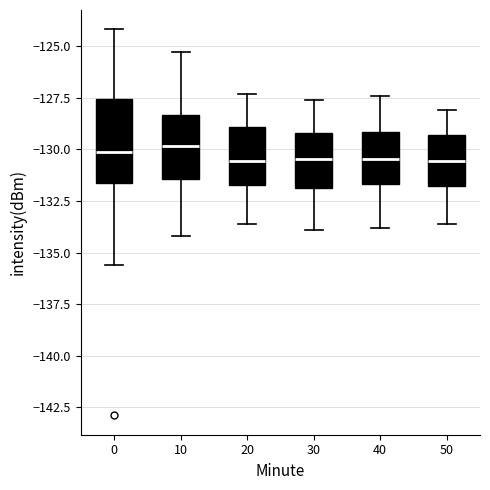

Reading left to right, transcribe this box plot: for each box, give where its median line is, the range the box spans, and where its two whiskers end, as read against the y-axis. The values are not printed on the chart, so give them approximately, as read against the axis.

0: median -130.0, box -131.5 to -127.5, whiskers -135.5 to -124.0
10: median -130.0, box -131.5 to -128.5, whiskers -134.0 to -125.5
20: median -130.5, box -131.5 to -129.0, whiskers -133.5 to -127.5
30: median -130.5, box -132.0 to -129.0, whiskers -134.0 to -127.5
40: median -130.5, box -131.5 to -129.0, whiskers -134.0 to -127.5
50: median -130.5, box -132.0 to -129.5, whiskers -133.5 to -128.0